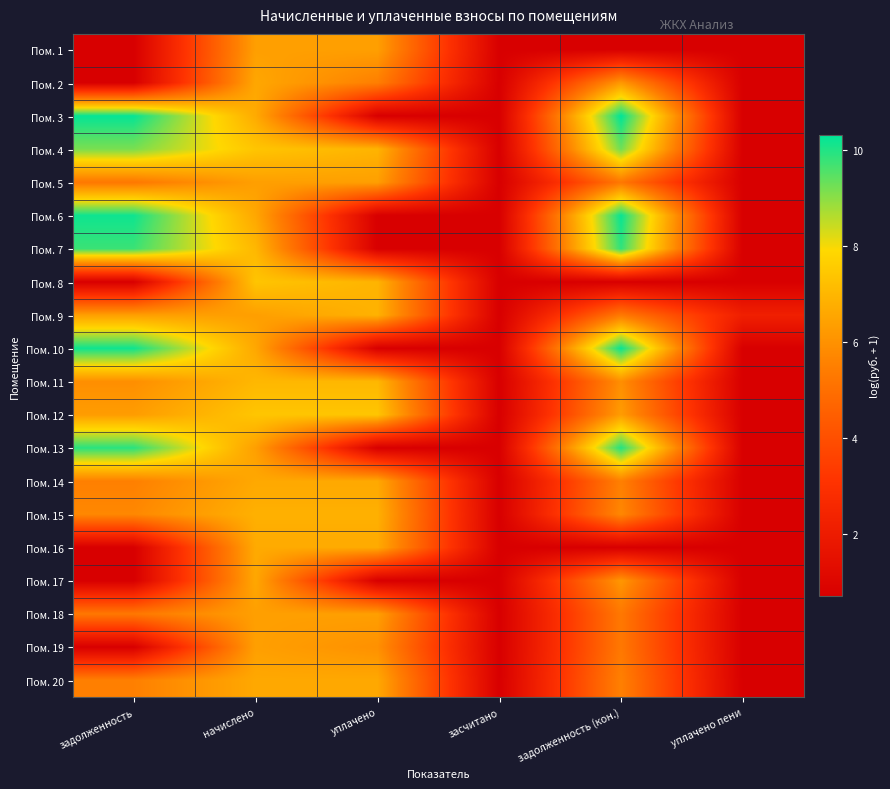

Count the number of categories in the chart.

6